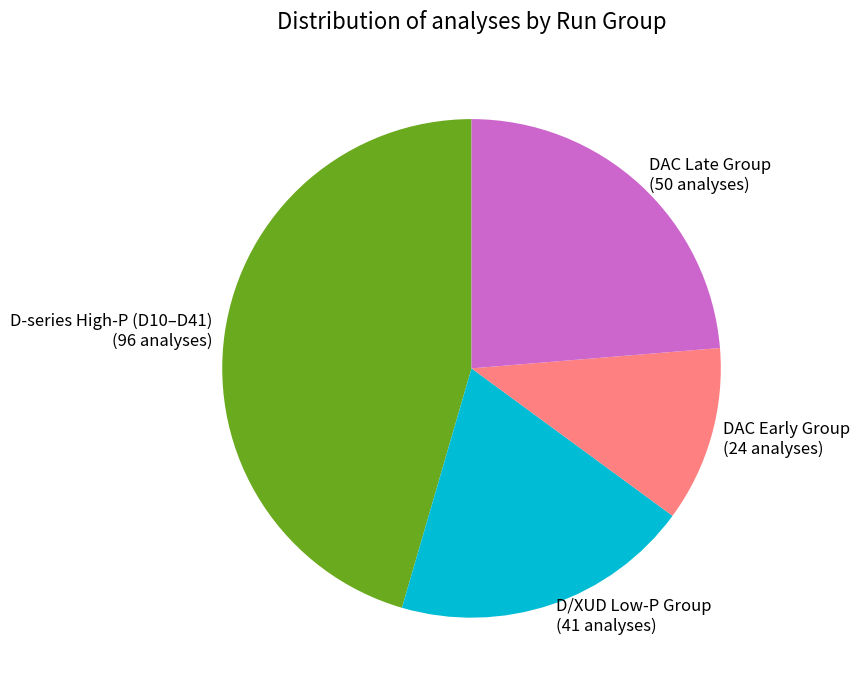

Between D-series High-P (D10–D41) (96 analyses) and D/XUD Low-P Group (41 analyses), which is larger?

D-series High-P (D10–D41) (96 analyses)